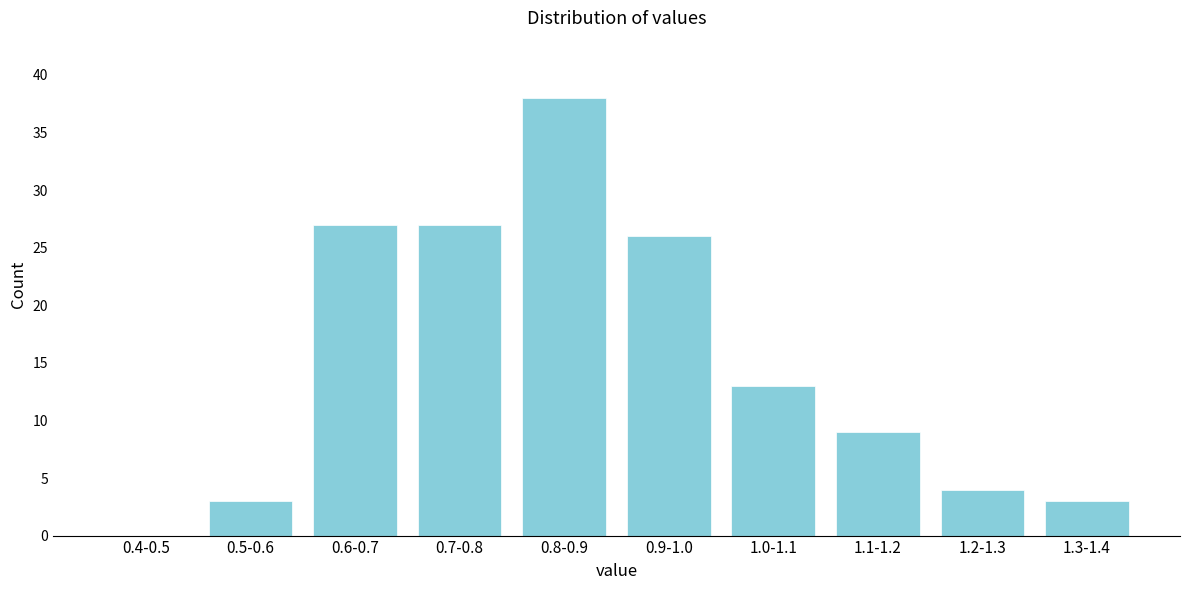

Reading left to right, transcribe all the data shown in this chart.

0.4-0.5=0	0.5-0.6=3	0.6-0.7=27	0.7-0.8=27	0.8-0.9=38	0.9-1.0=26	1.0-1.1=13	1.1-1.2=9	1.2-1.3=4	1.3-1.4=3